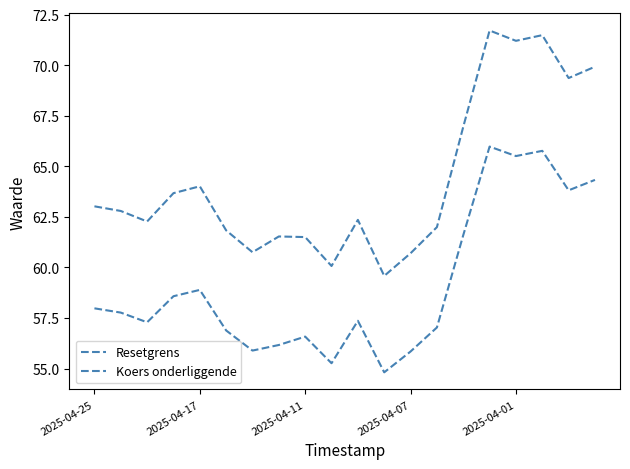

Does the chart display data point markers on the line(s)?

No